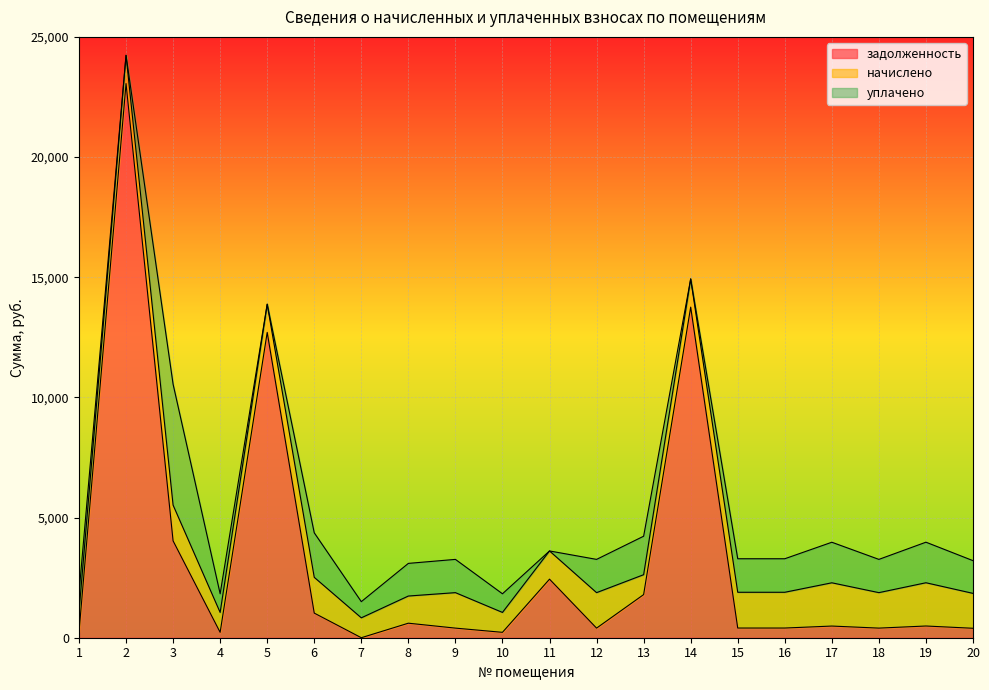

What is the average value of the начислено series?

1270.3